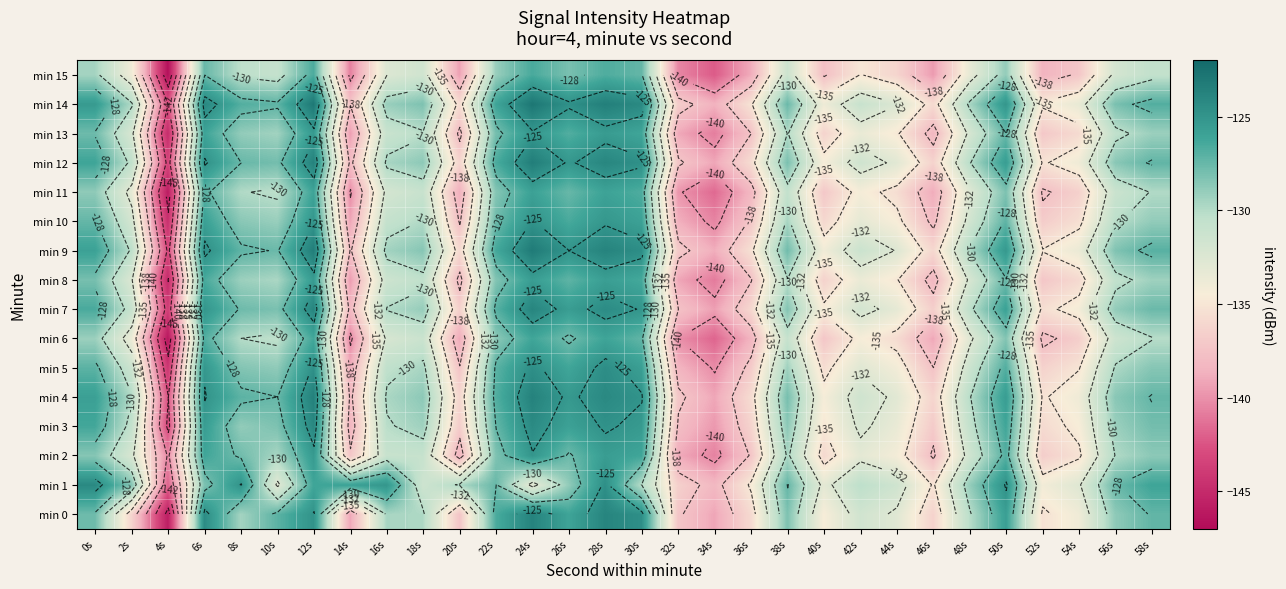

Rank the categories by min 9 value from highest to lowest.

24s, 12s, 28s, 30s, 6s, 26s, 50s, 0s, 22s, 58s, 8s, 10s, 38s, 56s, 18s, 16s, 48s, 2s, 42s, 44s, 54s, 40s, 52s, 36s, 20s, 46s, 32s, 14s, 34s, 4s